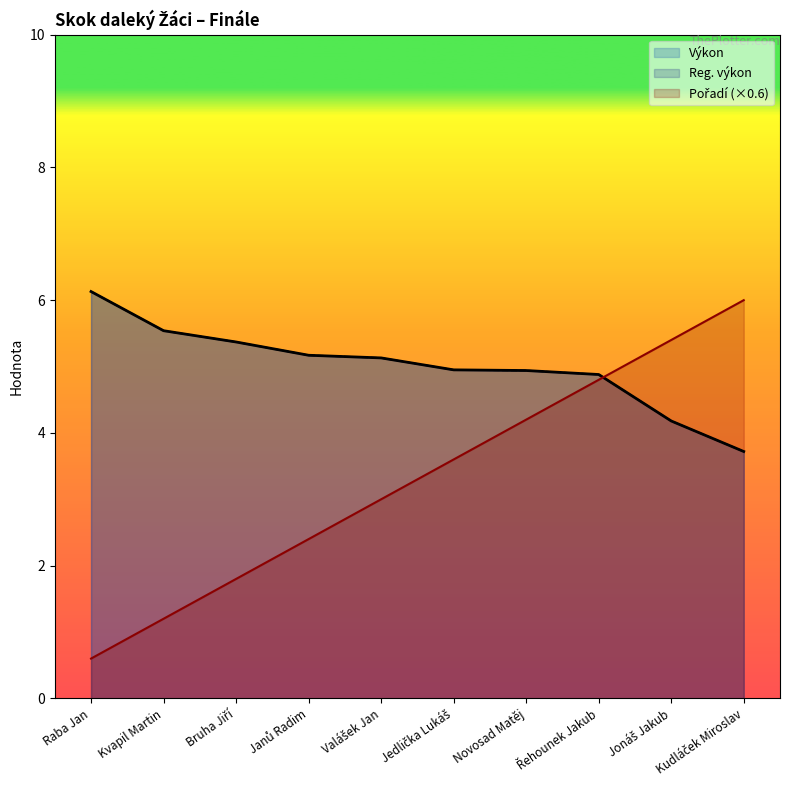

At Raba Jan, list the series in order from smallest to largest.

Pořadí, Výkon, Reg. výkon